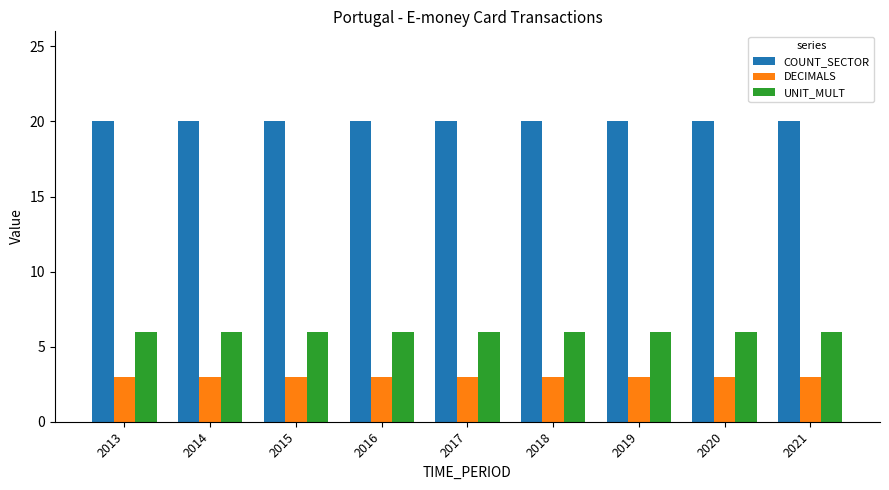

The DECIMALS series shows 5 at 2019. True or false?

False